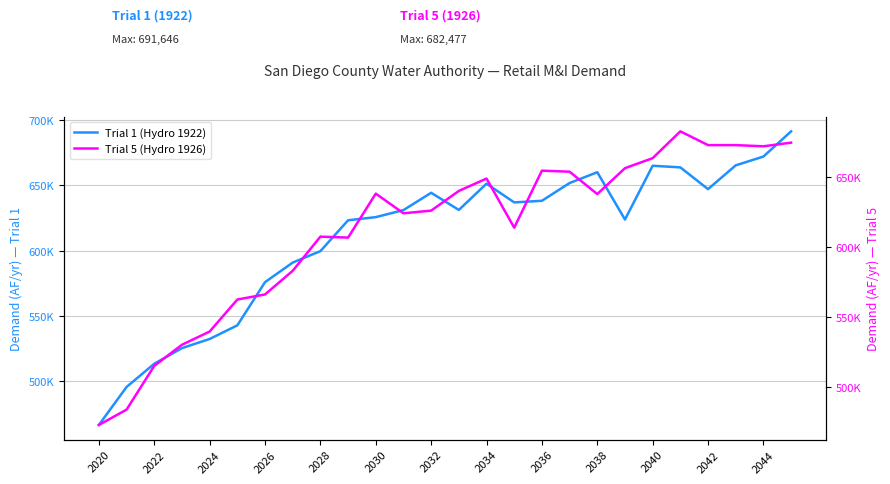

How many data points in Trial 5 (Hydro 1926) are less than 637639?

13